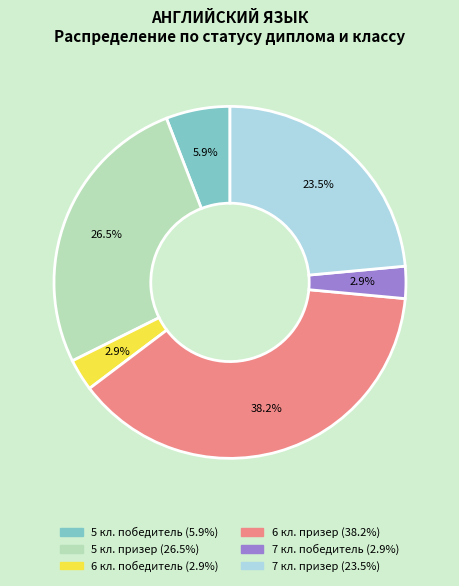

Count the number of slices in the pie.

6